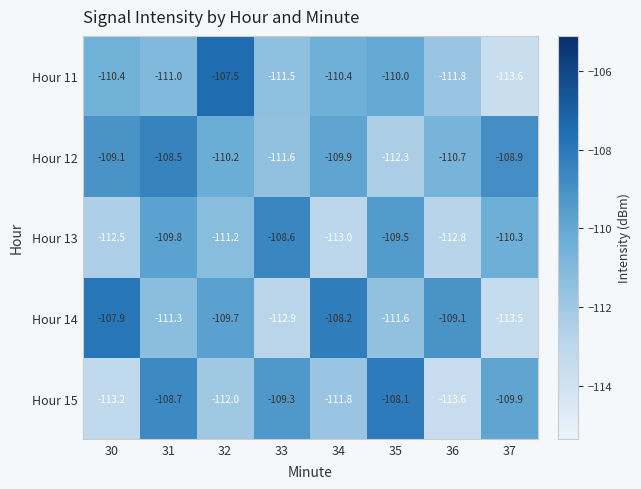

How many categories are shown in the chart?

8